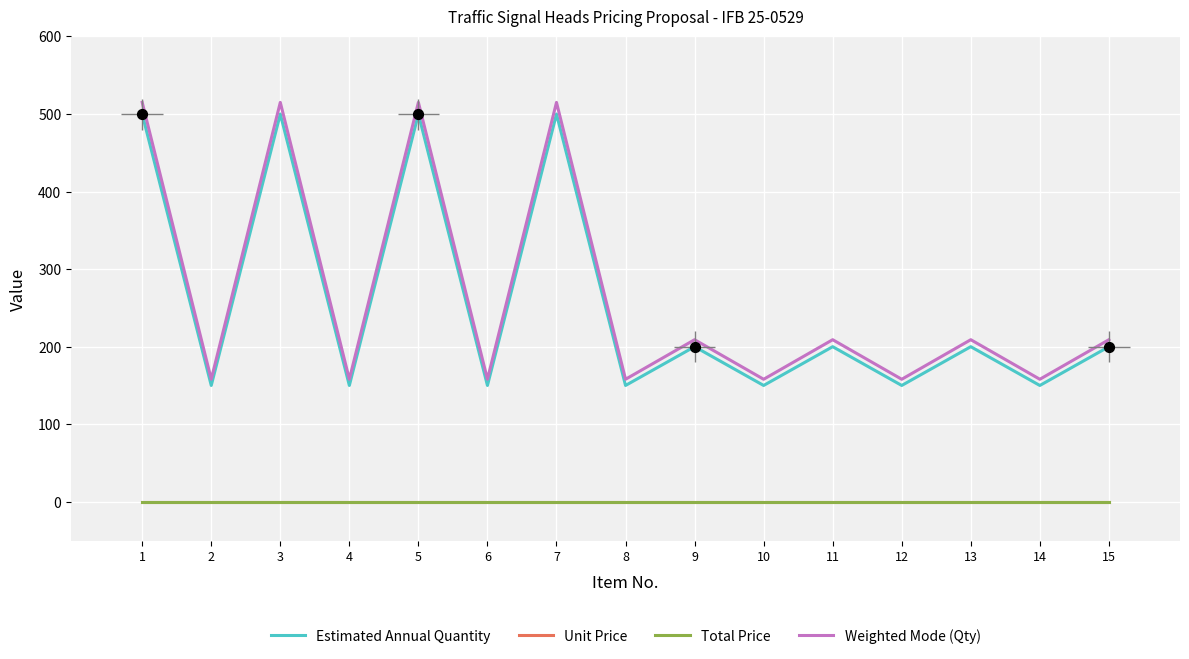

Which series has the largest total across all categories?

Weighted Mode (Qty)